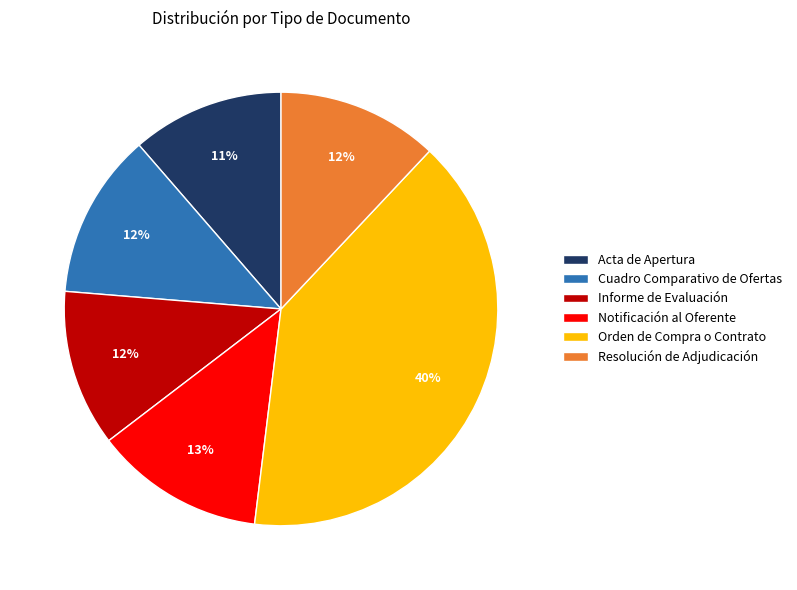

Combined, do Cuadro Comparativo de Ofertas and Informe de Evaluación account for over 50%?

No